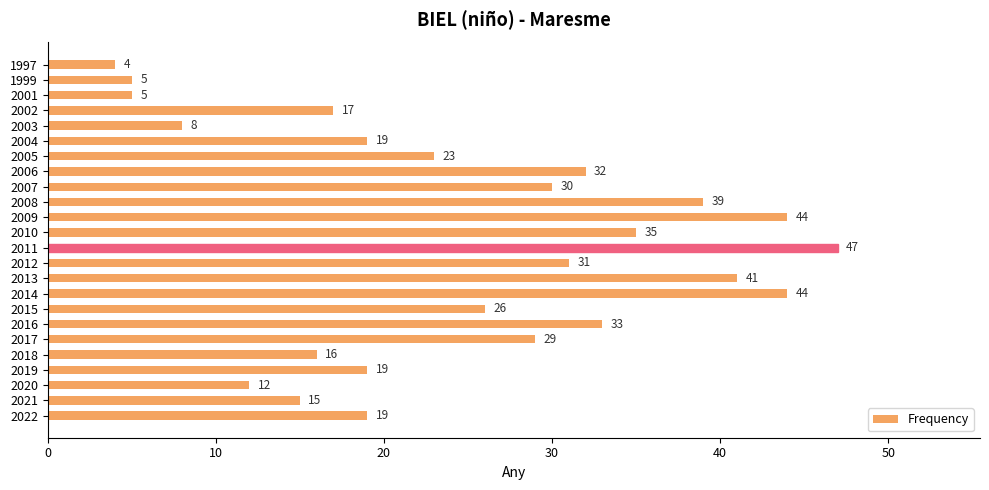

Does the chart contain stacked bars?

No